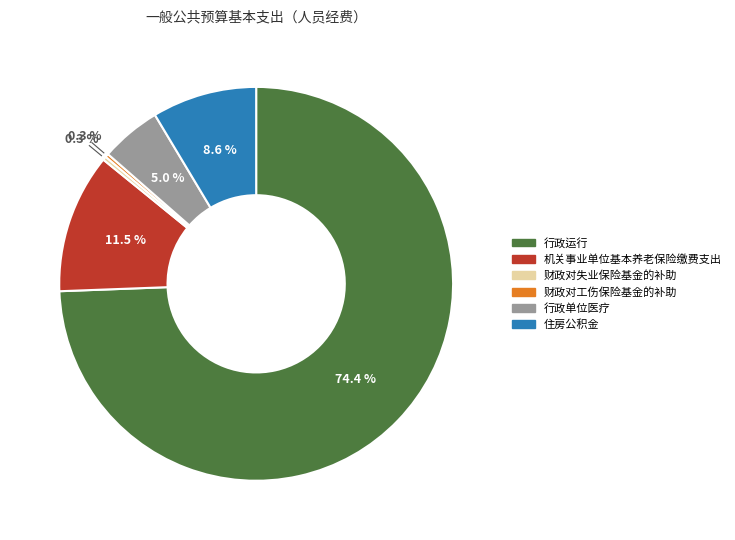

How many slices are in this pie chart?

6